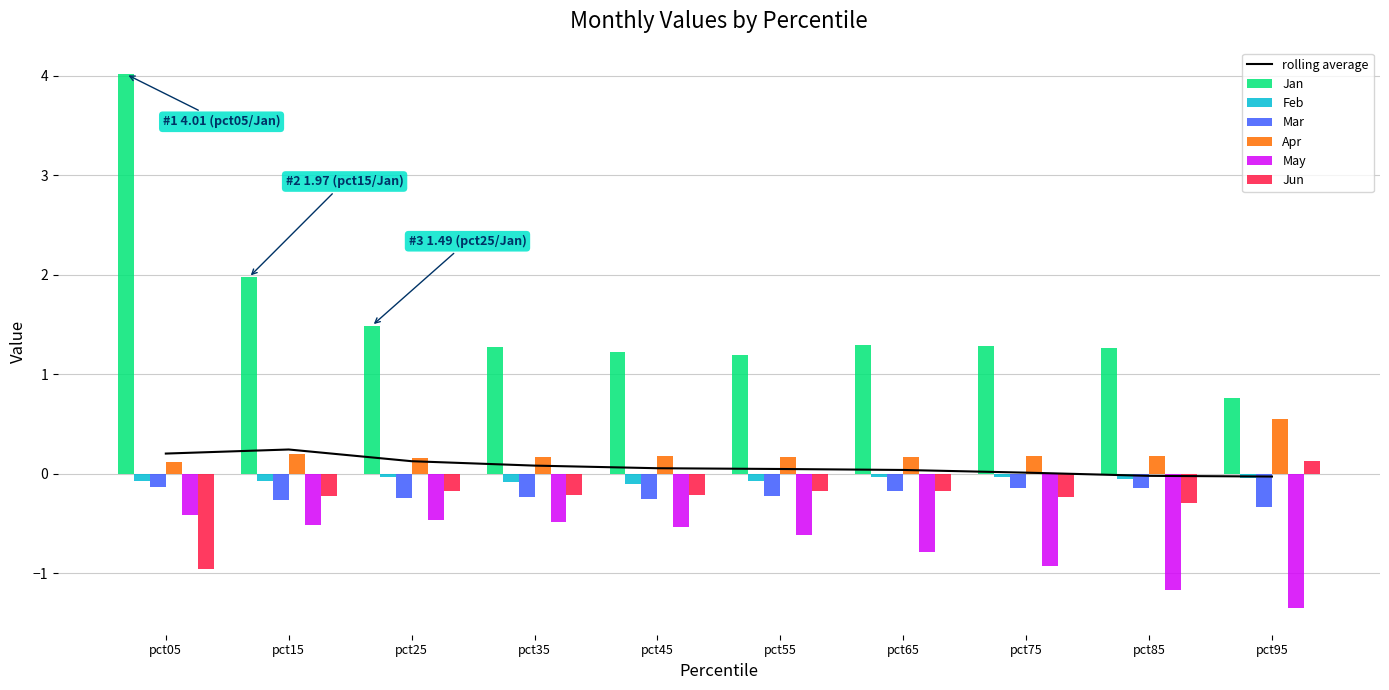

Which label corresponds to the smallest value in the chart?

pct95